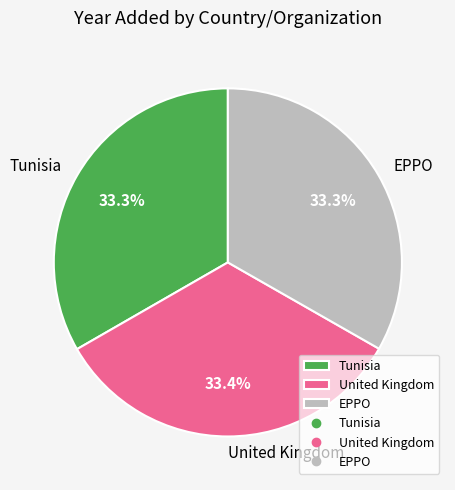

Approximately how many times larger is the value at United Kingdom compared to Tunisia?

1.0